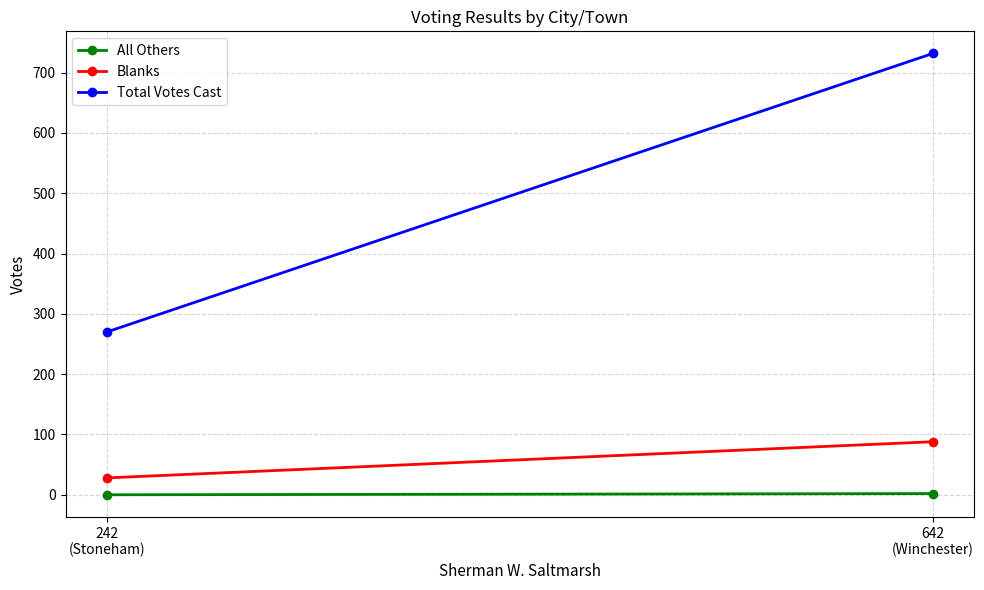

How many data points in Blanks are less than 88?

1